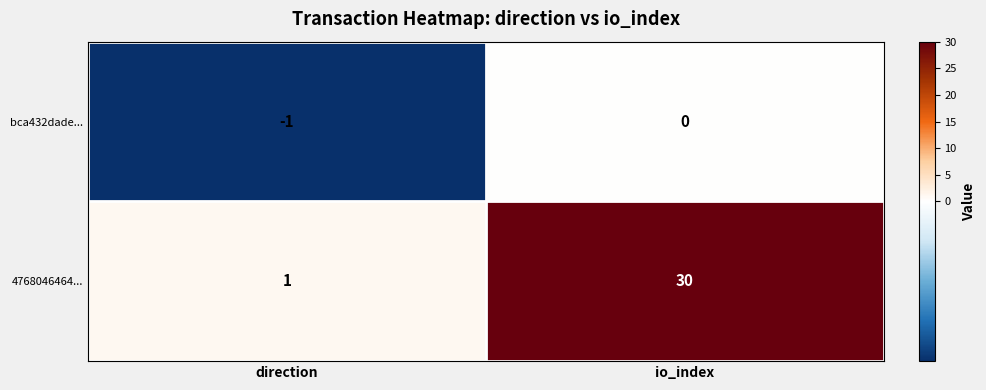

The value of bca432dade... at io_index is 0. True or false?

True